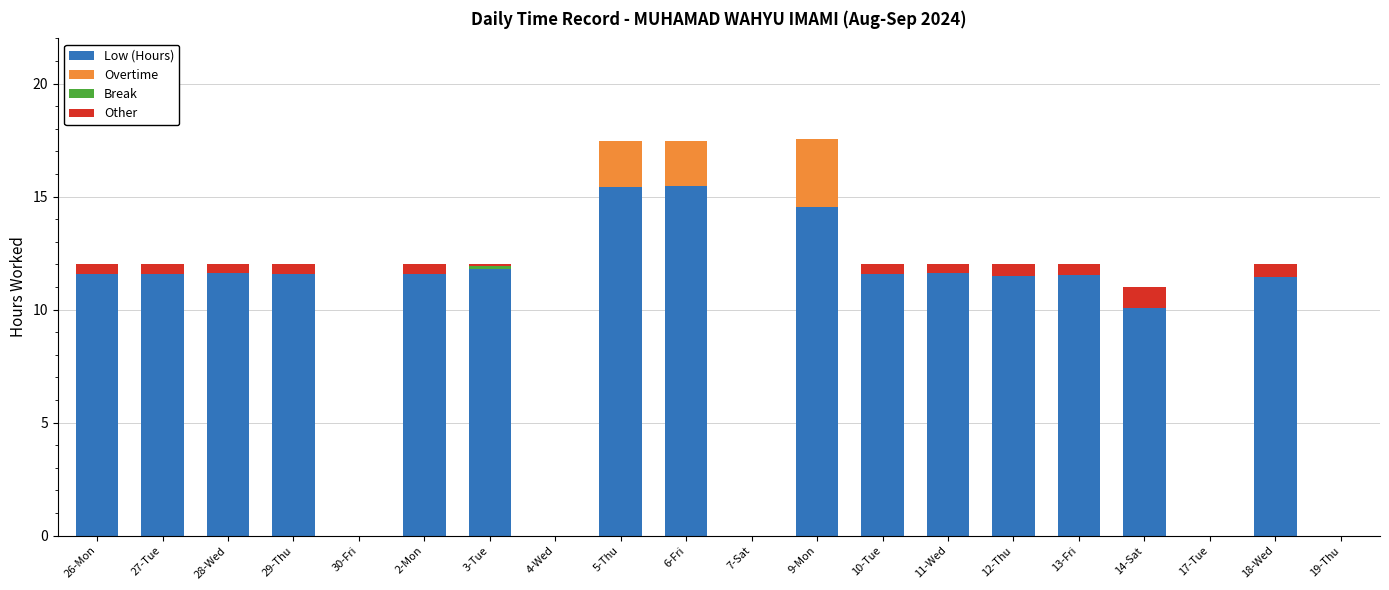

The value of Low (Hours) at 28-Wed is 11.6. True or false?

True